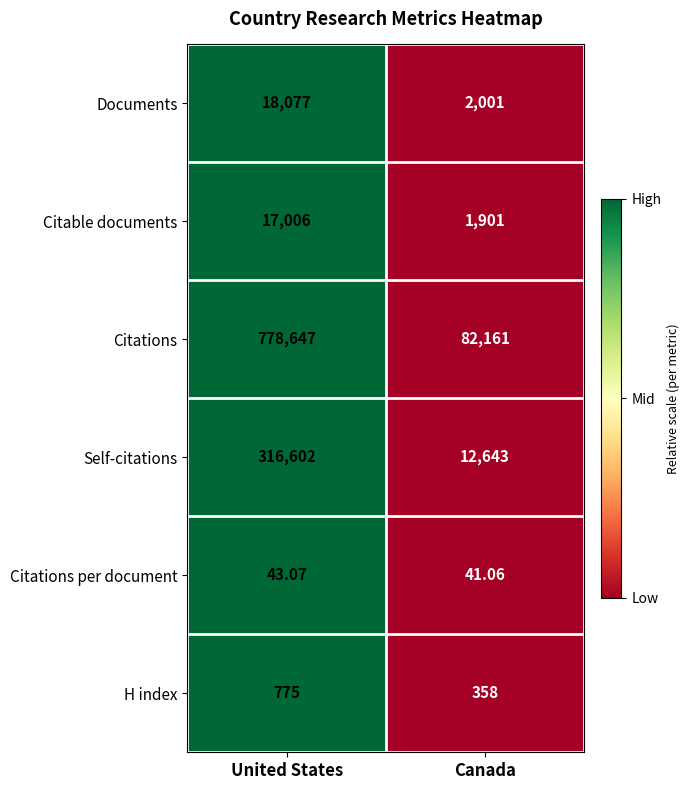

Which series has the largest range (max minus min)?

Citations